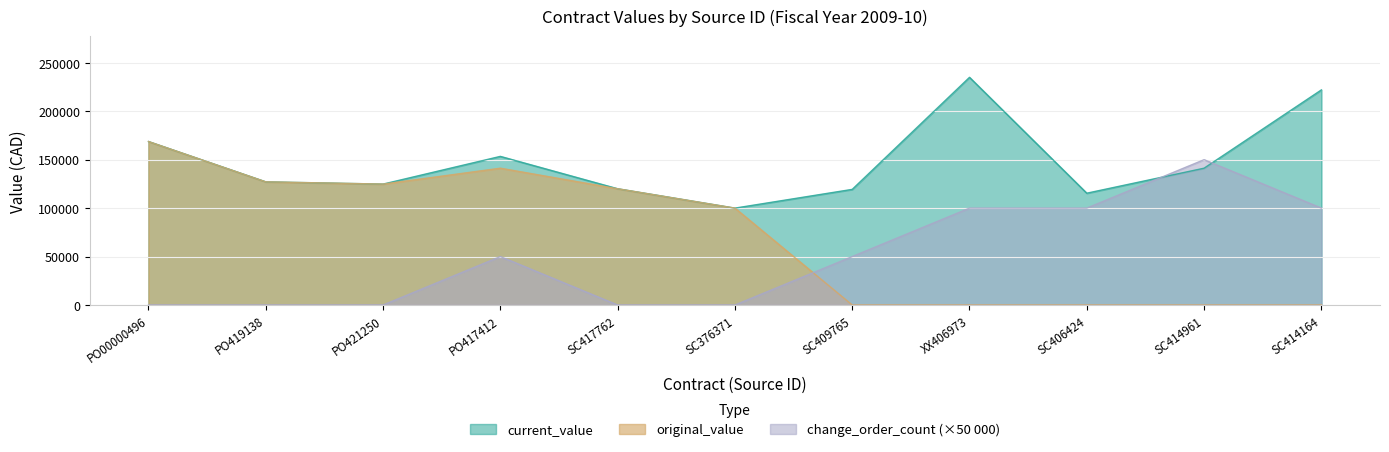

What position from the left is PO419138?

2